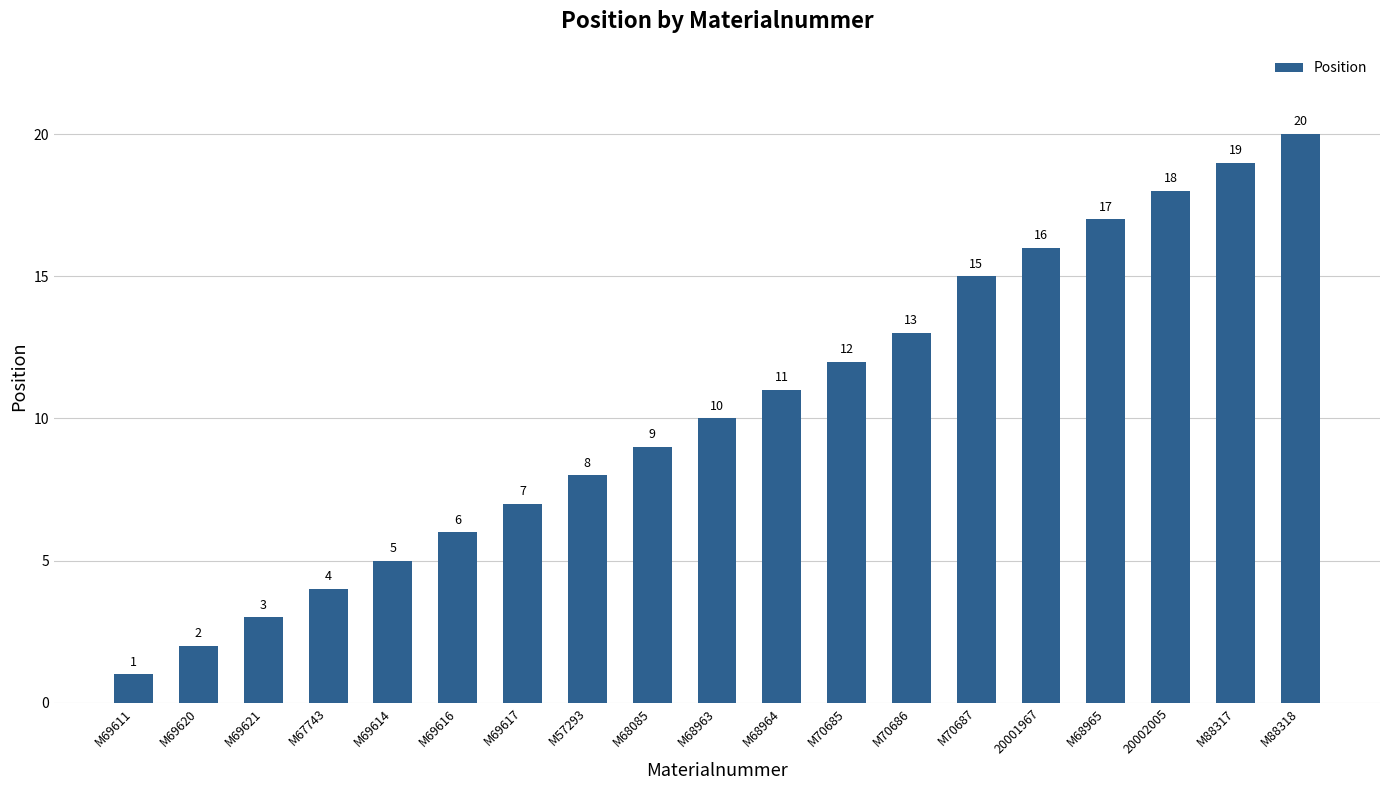

True or false: the data shows 13 at M68963.

False